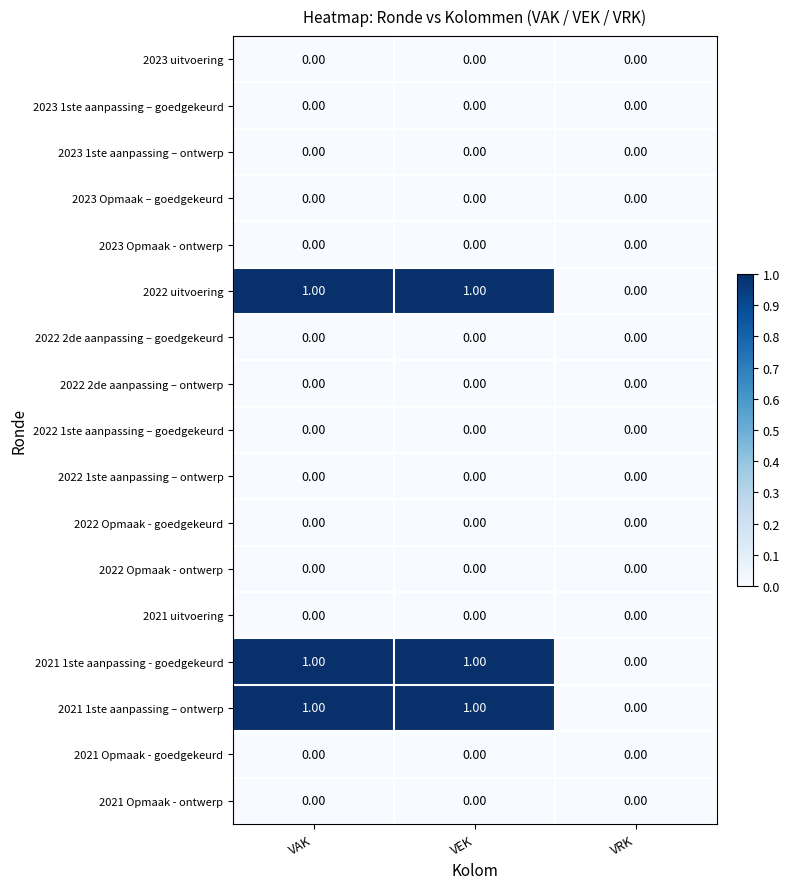

What is the total value across all series at VAK?

3